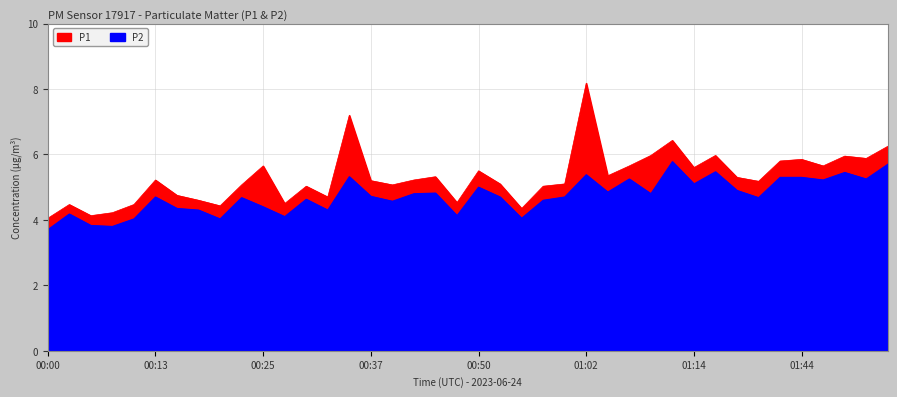

What position from the left is 01:12?

30